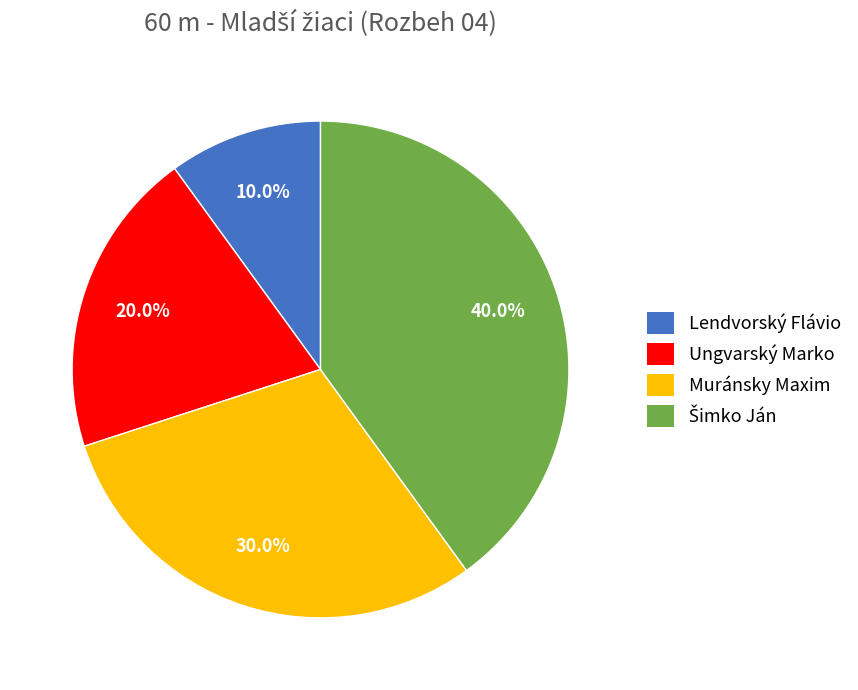

The Lendvorský Flávio slice represents 24% of the pie. True or false?

False